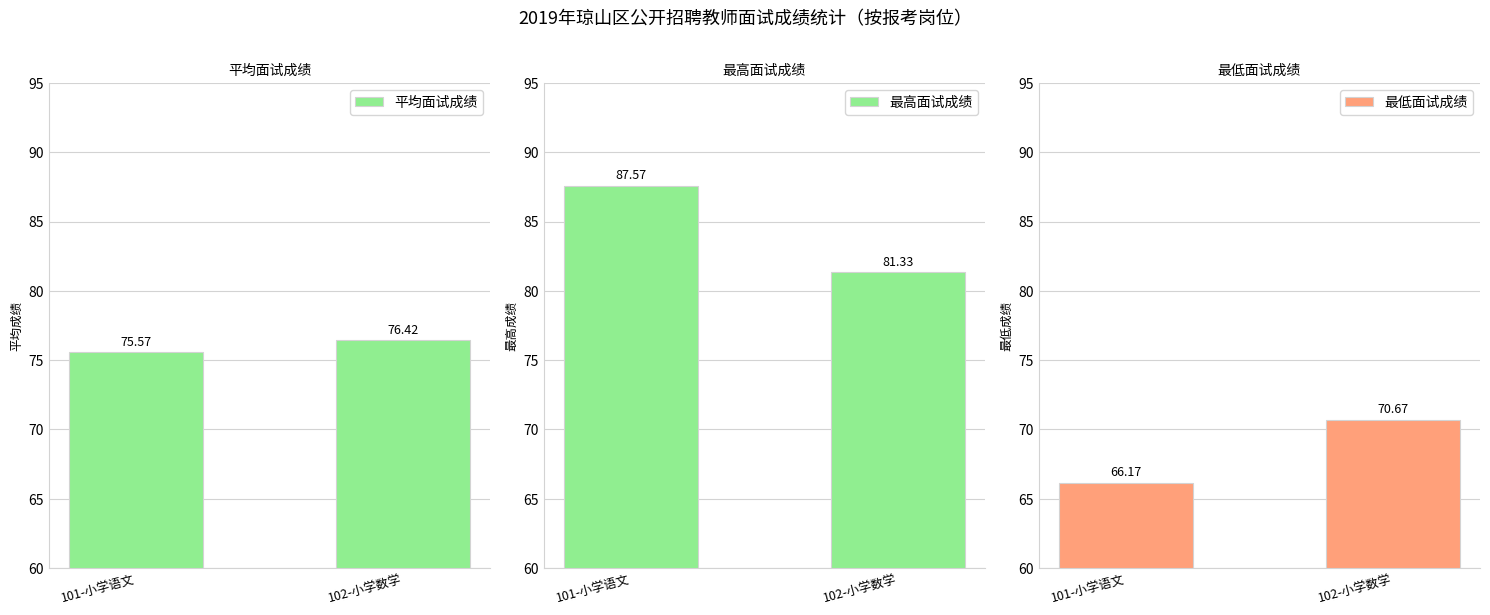

Is it true that 最低面试成绩 equals 28.4 at 102-小学数学?

False